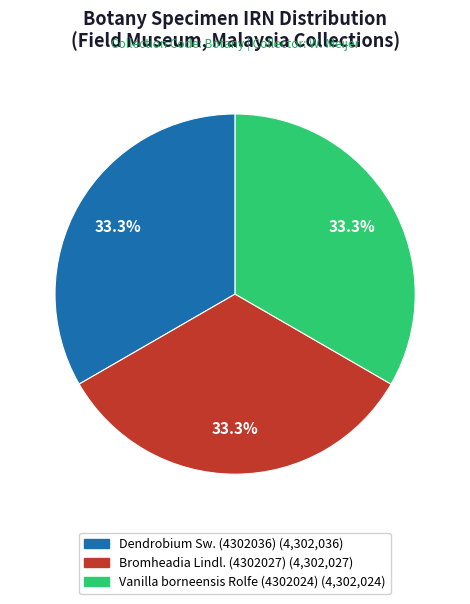

What is the ratio of the value at Bromheadia Lindl. (4302027) to the value at Dendrobium Sw. (4302036)?

1.0